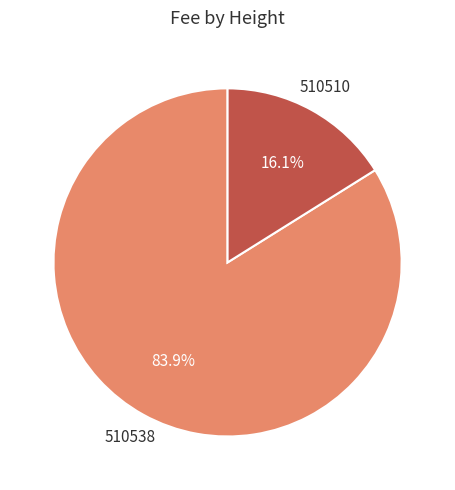

What is the largest slice in the pie chart?

510538